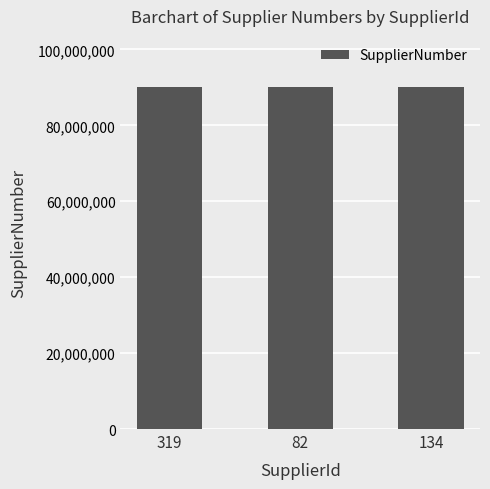

What is the average value?

90044958